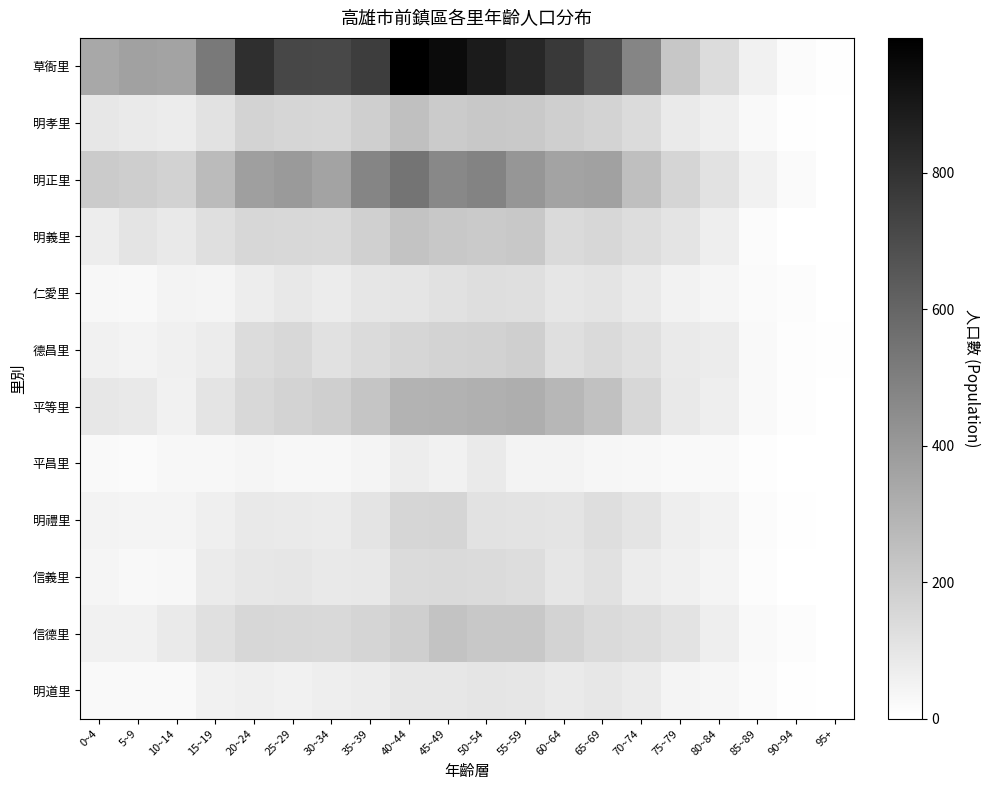

Rank the series at 30~34 from highest to lowest value.

草衙里, 明正里, 平等里, 明孝里, 明義里, 信德里, 德昌里, 信義里, 明禮里, 仁愛里, 明道里, 平昌里